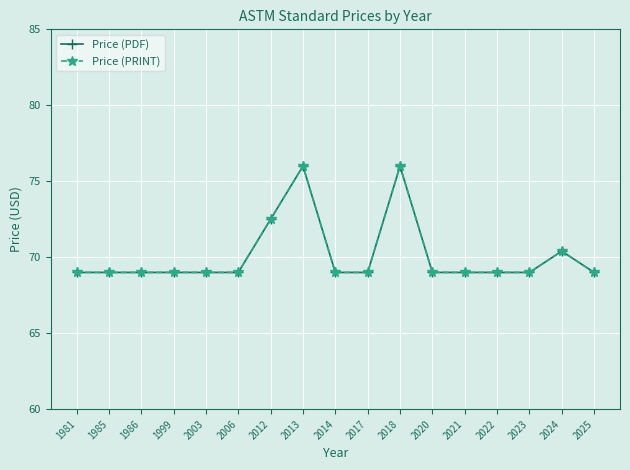

Does the chart have visible grid lines?

Yes